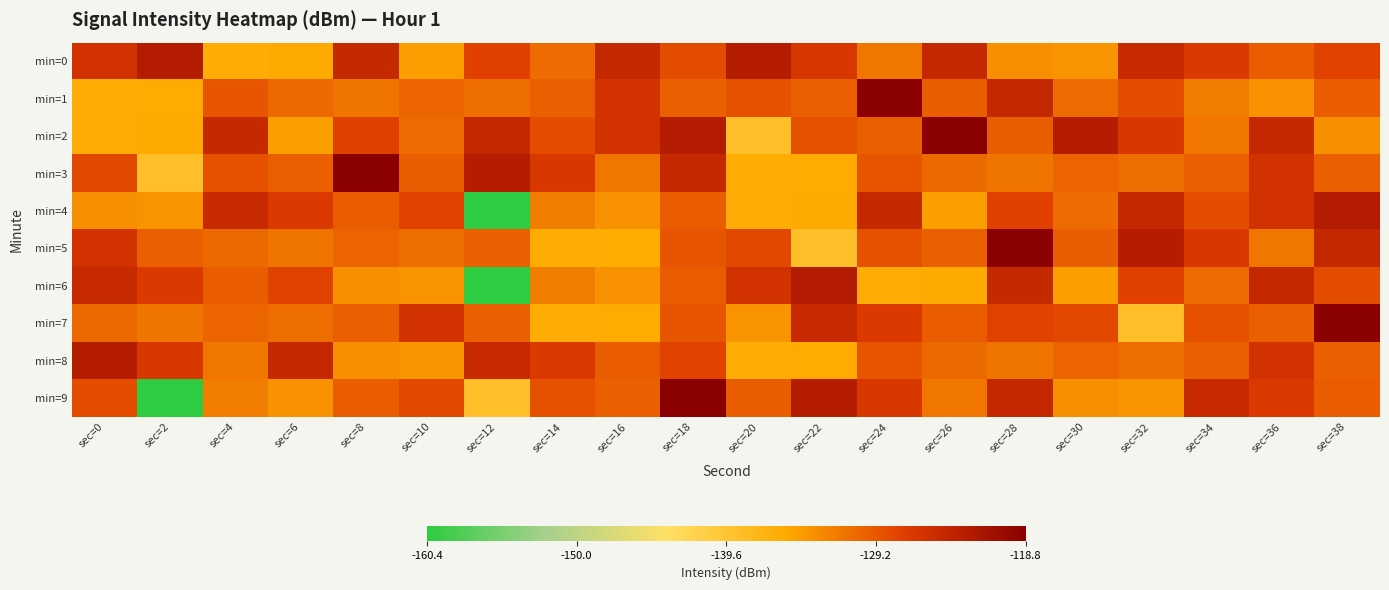

The min=6 series shows -36.0 at sec=12. True or false?

False